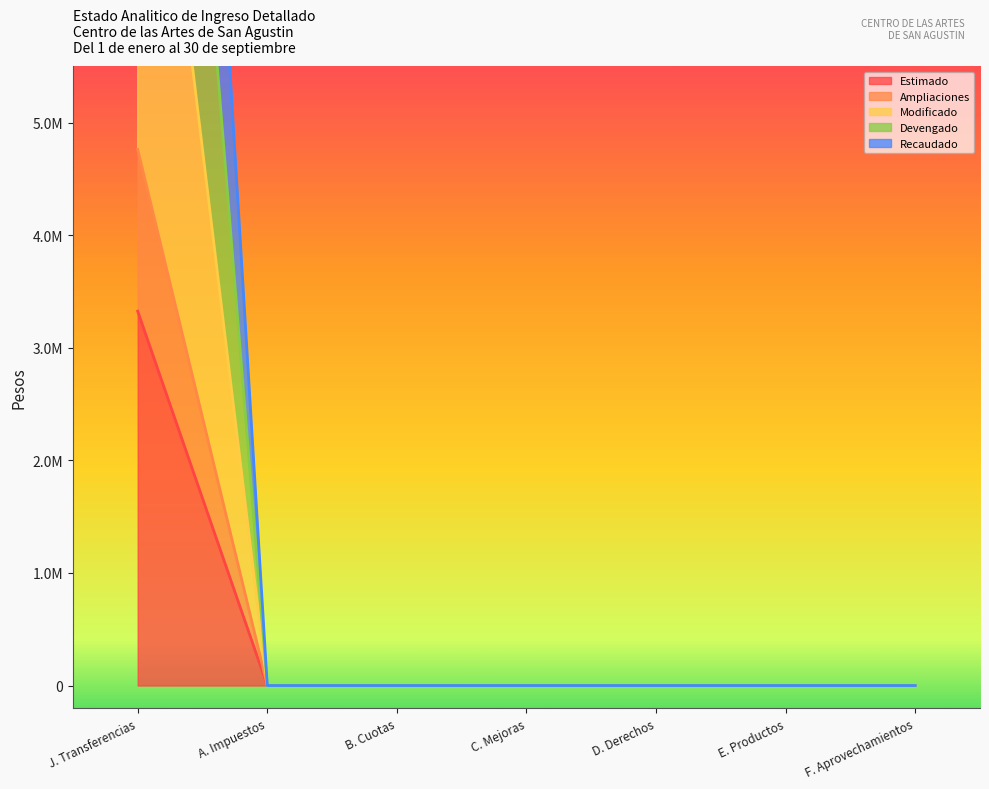

True or false: Estimado has more than 2 points higher than both neighbors.

False